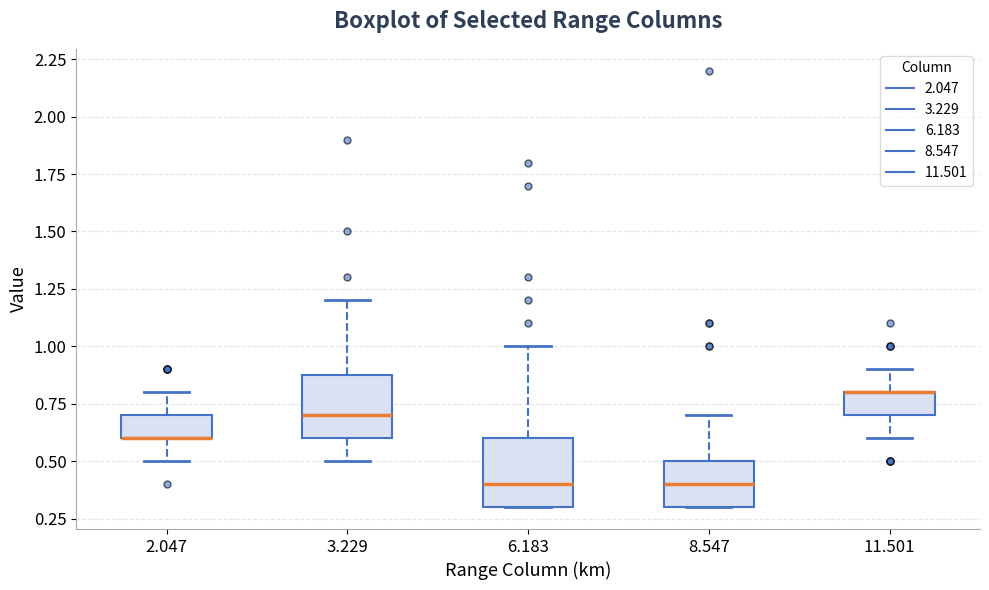

Reading left to right, transcribe this box plot: for each box, give where its median line is, the range the box spans, and where its two whiskers end, as read against the y-axis. The values are not printed on the chart, so give them approximately, as read against the axis.

2.047: median 0.6 (drawn on the box's lower edge), box 0.6 to 0.7, whiskers 0.5 to 0.8
3.229: median 0.7, box 0.6 to 0.9, whiskers 0.5 to 1.2
6.183: median 0.4, box 0.3 to 0.6, whiskers 0.3 to 1.0
8.547: median 0.4, box 0.3 to 0.5, whiskers 0.3 to 0.7
11.501: median 0.8 (drawn on the box's upper edge), box 0.7 to 0.8, whiskers 0.6 to 0.9